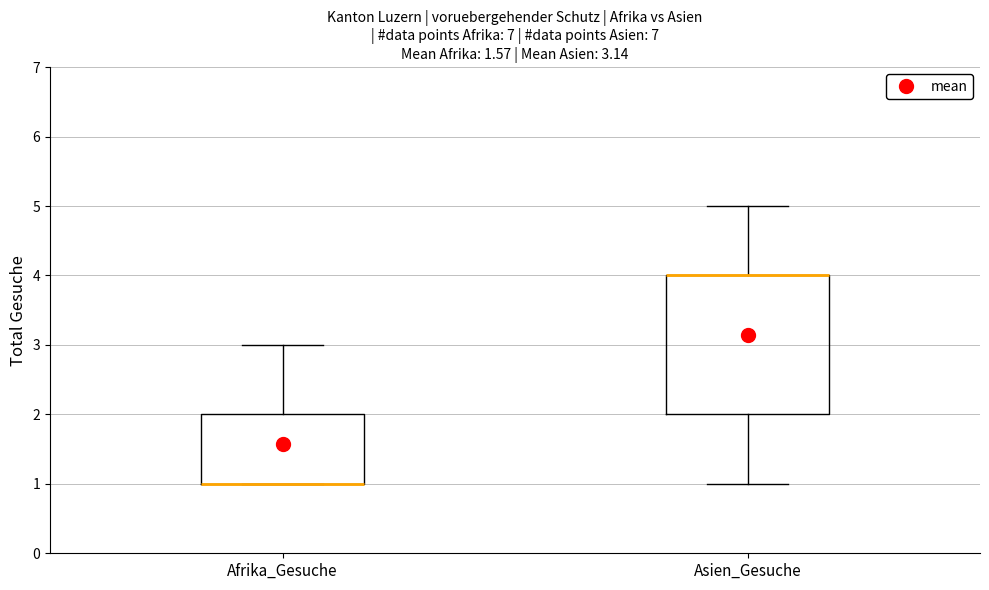

Which box is the tallest, from its lower edge to its upper edge?

Asien_Gesuche